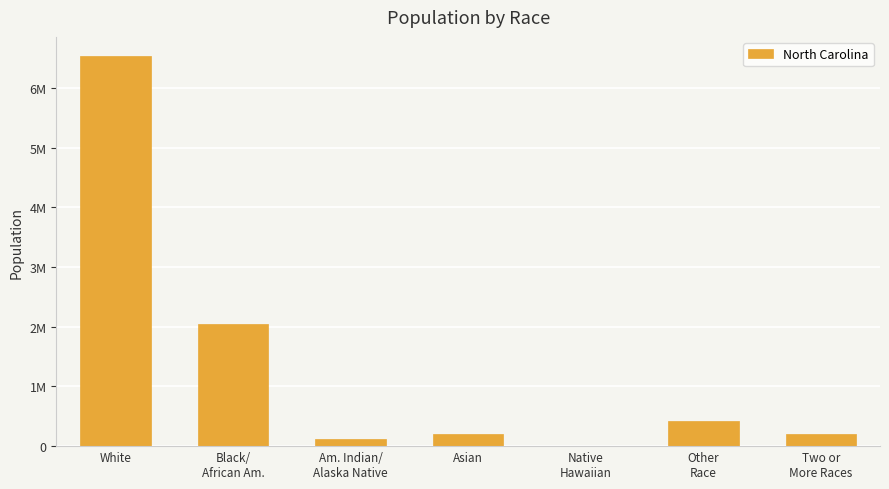

Reading left to right, what are all the values shown in this chart?

6528950	2048628	122110	208962	6604	414030	206199